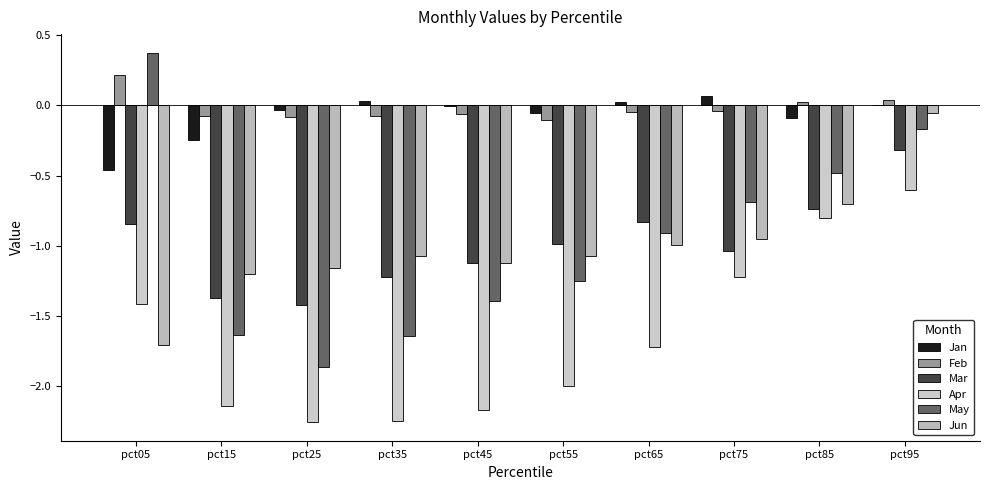

True or false: Jun has a value of -0.2 at pct75.

False